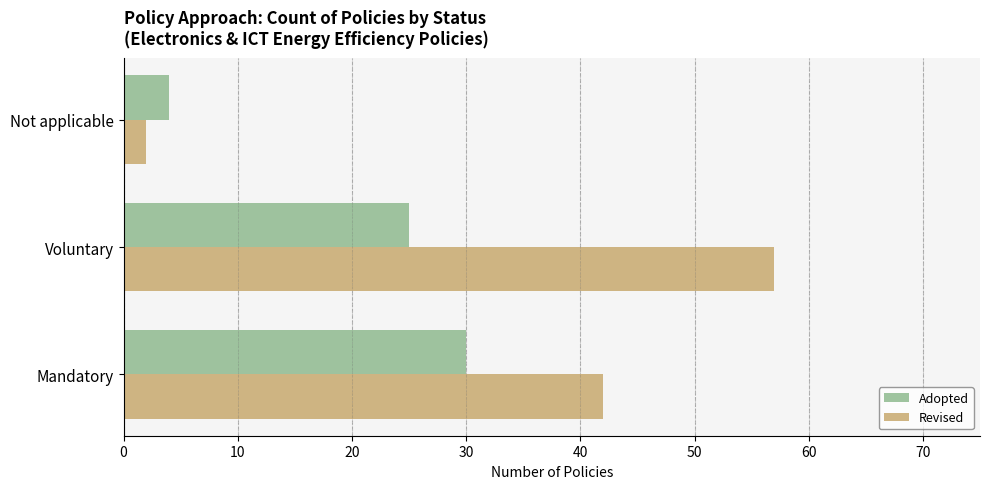

At which category is the sum across all series the highest?

Voluntary